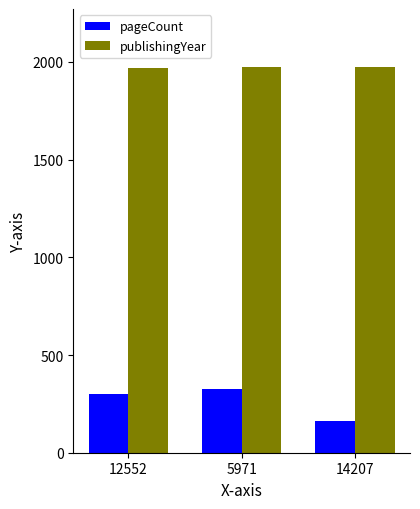

Which series has the largest total across all categories?

publishingYear